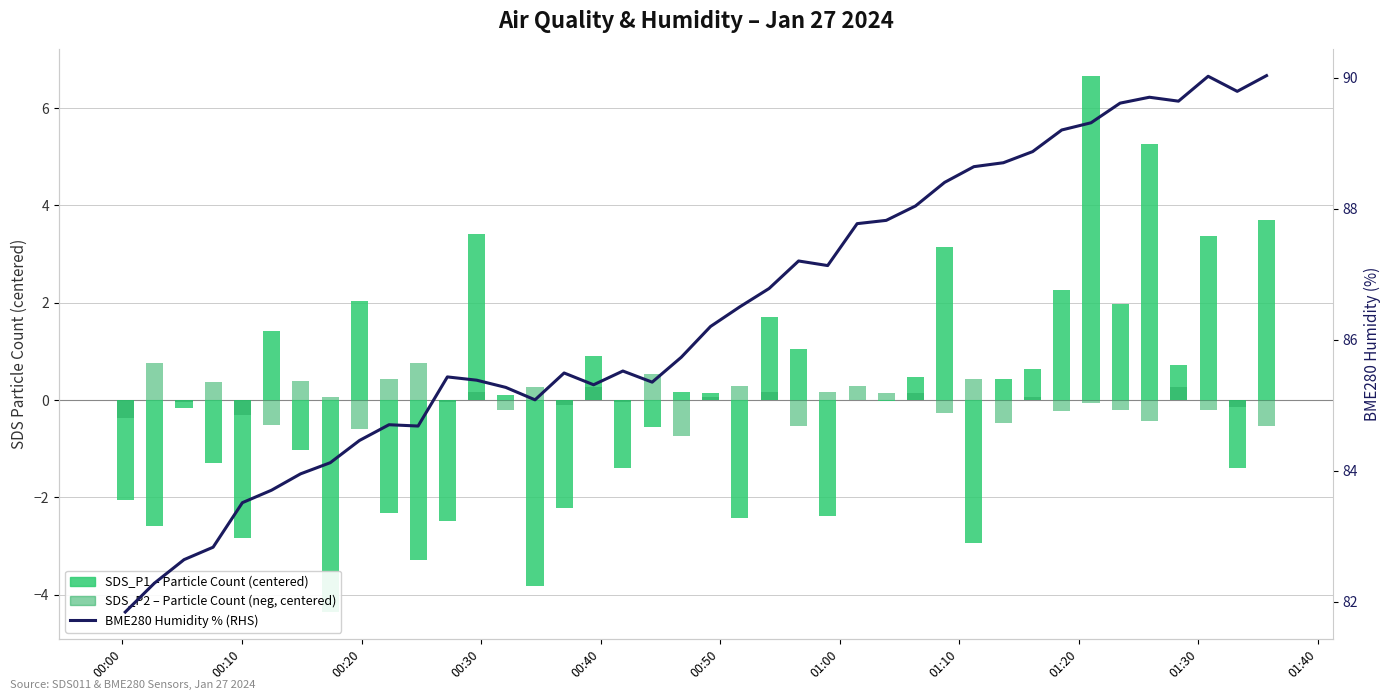

Reading left to right, what are all the values shown in this chart?

SDS_P1 – Particle Count (centered): -2.1	-2.6	-0.2	-1.3	-2.8	1.4	-1.0	-4.4	2.0	-2.3	-3.3	-2.5	3.4	0.1	-3.8	-2.2	0.9	-1.4	-0.6	0.2	0.1	-2.4	1.7	1.0	-2.4	0.0	-0.0	0.5	3.1	-2.9	0.4	0.6	2.3	6.7	2.0	5.3	0.7	3.4	-1.4	3.7
SDS_P2 – Particle Count (centered, neg): -0.4	0.8	-0.0	0.4	-0.3	-0.5	0.4	0.1	-0.6	0.4	0.8	-0.0	0.2	-0.2	0.3	-0.1	0.3	-0.0	0.5	-0.7	0.1	0.3	0.2	-0.5	0.2	0.3	0.1	0.1	-0.3	0.4	-0.5	0.1	-0.2	-0.1	-0.2	-0.4	0.3	-0.2	-0.1	-0.5
BME280 Humidity % (RHS): 81.8	82.3	82.6	82.8	83.5	83.7	84.0	84.1	84.5	84.7	84.7	85.4	85.4	85.3	85.1	85.5	85.3	85.5	85.3	85.7	86.2	86.5	86.8	87.2	87.1	87.8	87.8	88.0	88.4	88.6	88.7	88.9	89.2	89.3	89.6	89.7	89.6	90.0	89.8	90.0